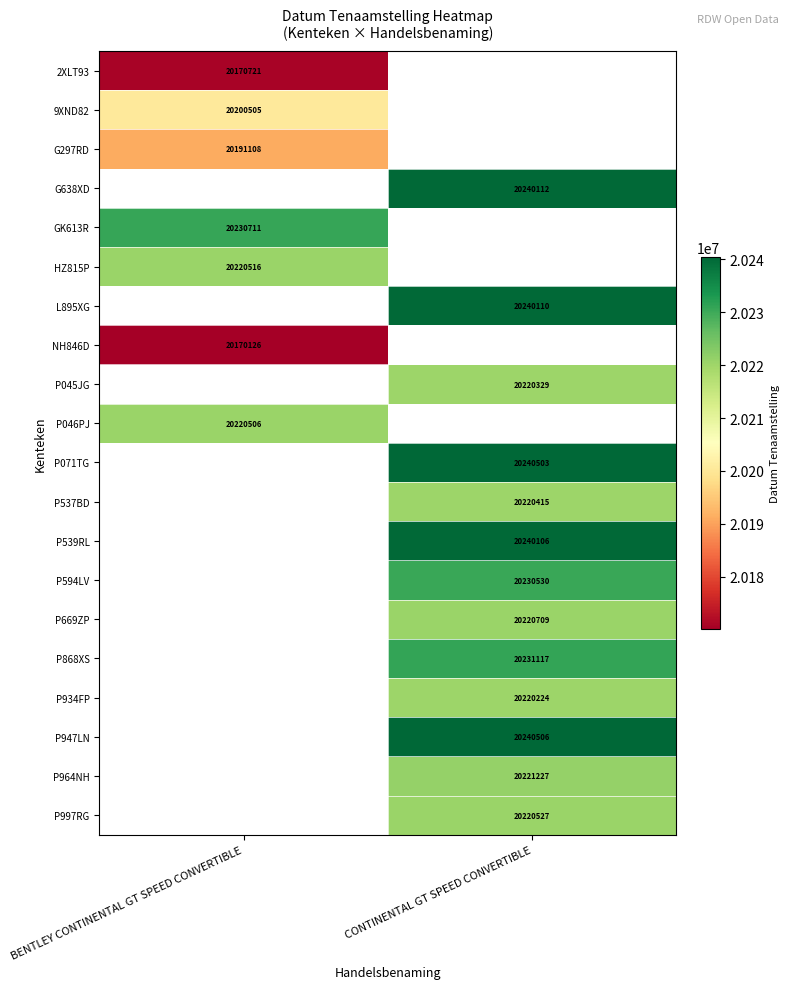

The value of L895XG at CONTINENTAL GT SPEED CONVERTIBLE is 5026922. True or false?

False